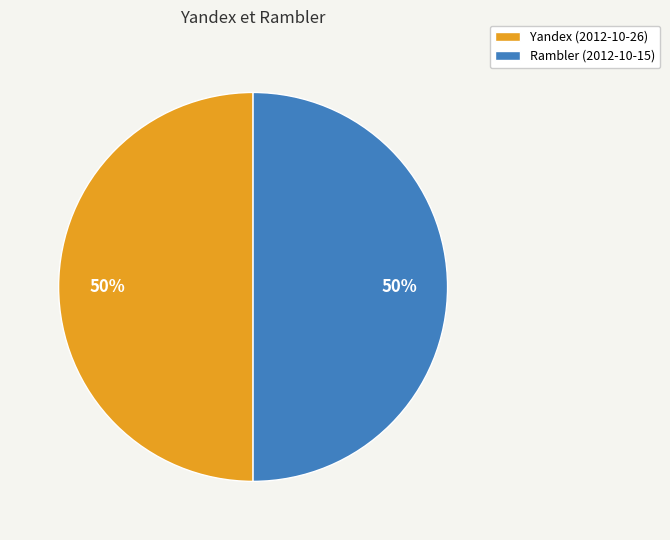

Is the sum of Rambler (2012-10-15) and Yandex (2012-10-26) greater than half?

Yes